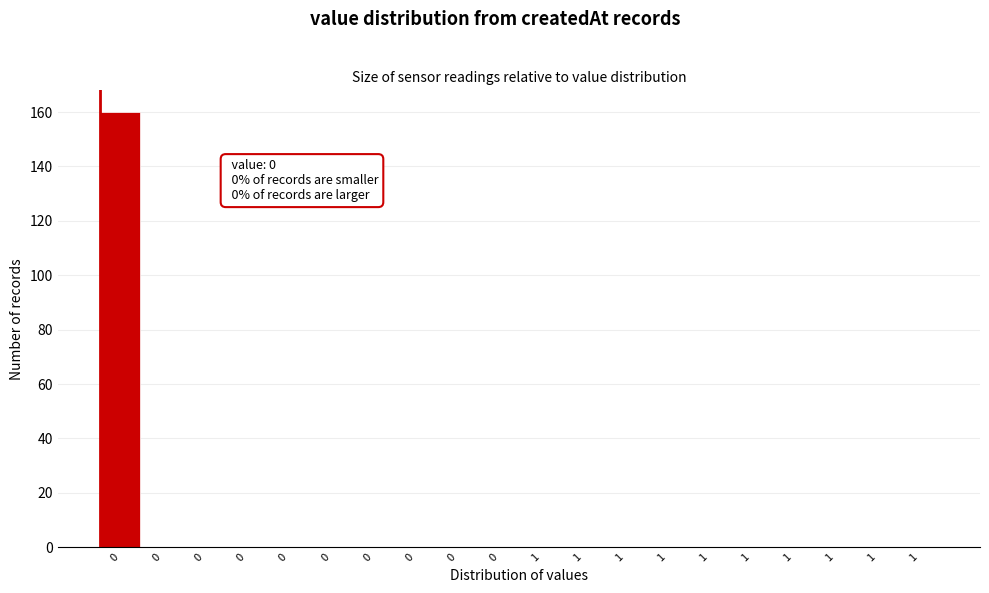

Count the number of data series in this chart.

1